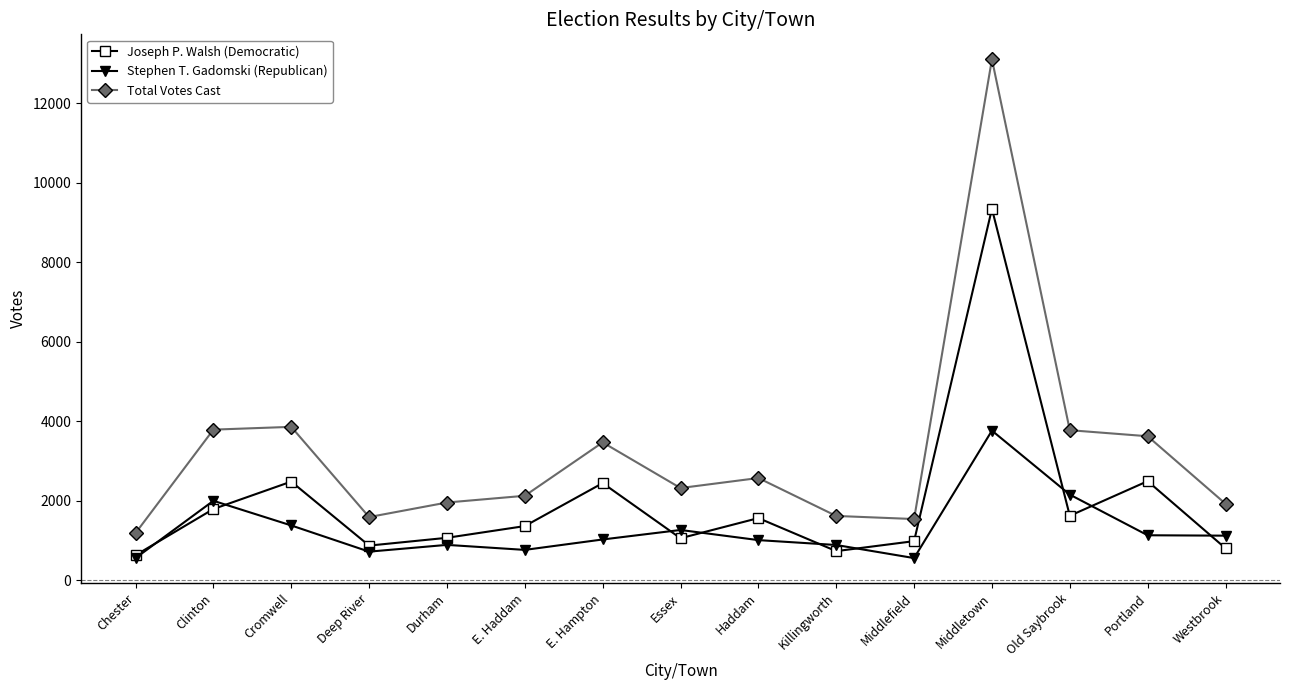

What is the minimum value for Stephen T. Gadomski (Republican)?

556